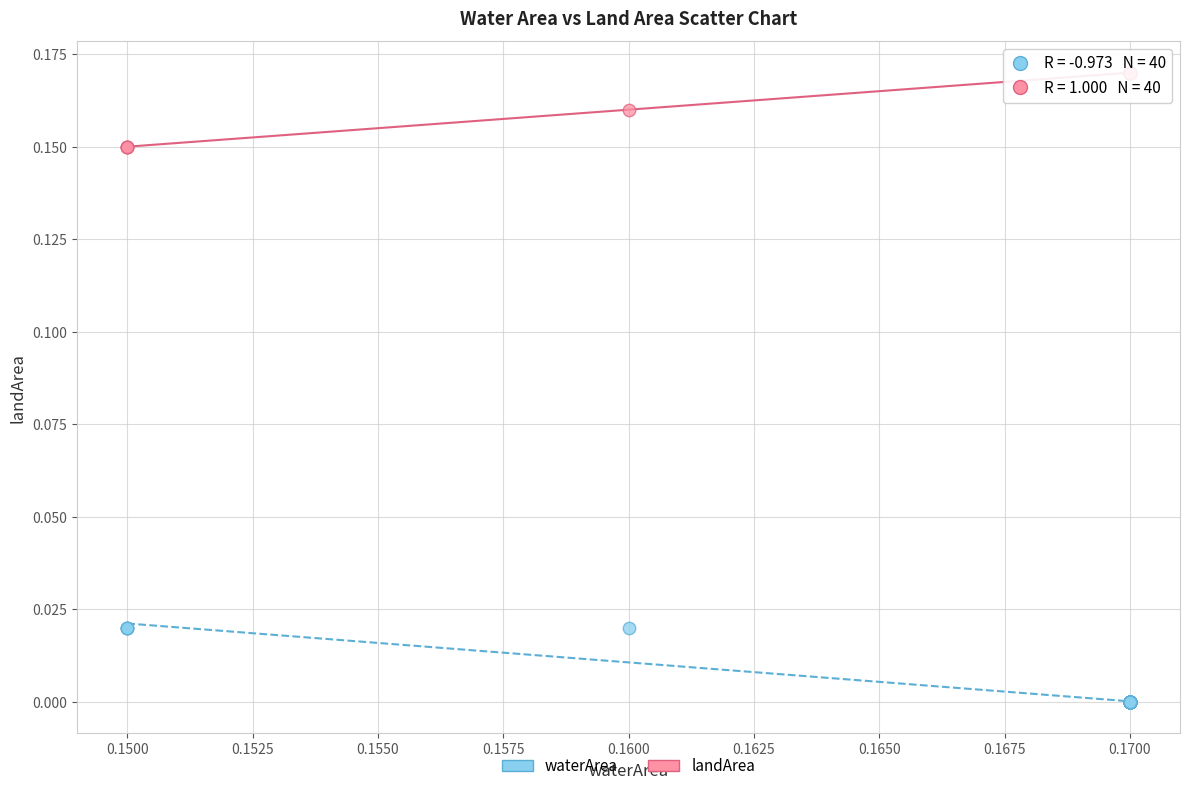

Which series reaches the maximum Y coordinate?

landArea